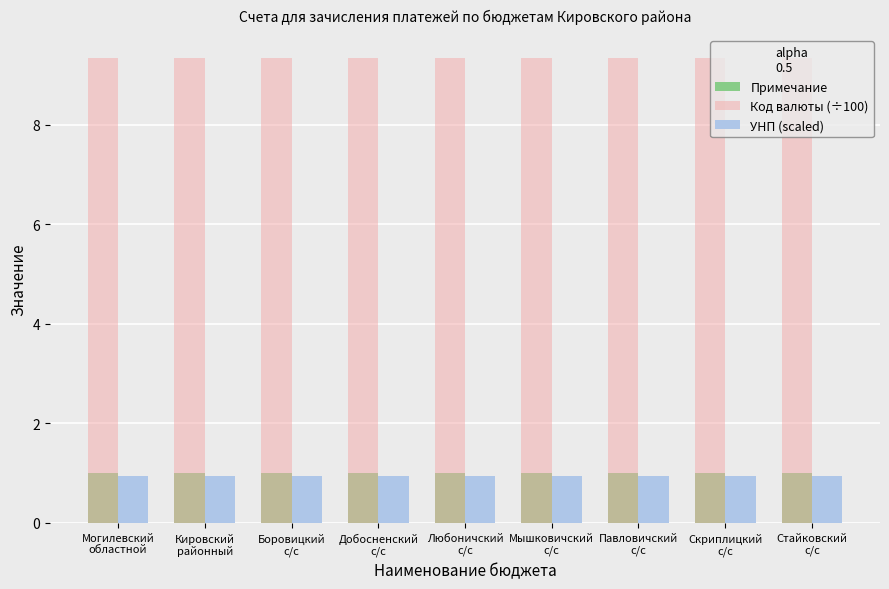

How many bars are there in each group?

3